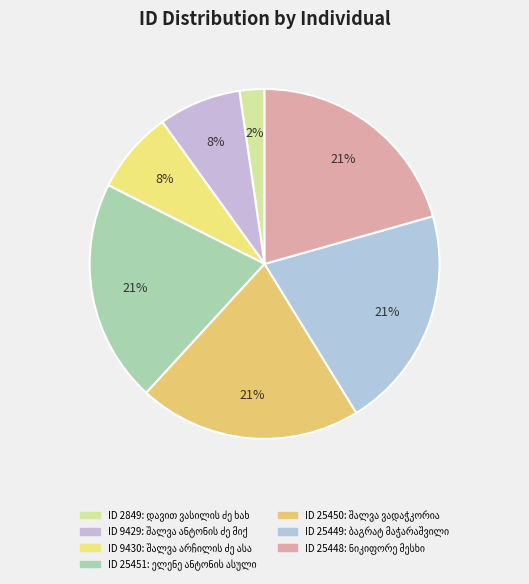

To the nearest percent, what is the average slice percentage?

14%